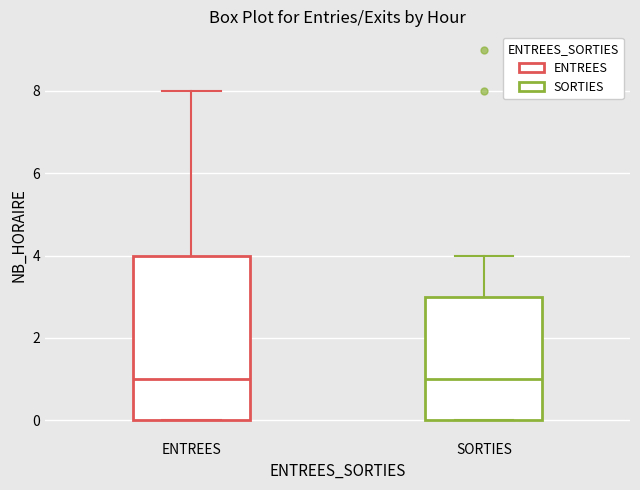

Where is the lower edge of the box for ENTREES on the y-axis? The values are not printed on the chart, so give them approximately, as read against the axis.

0